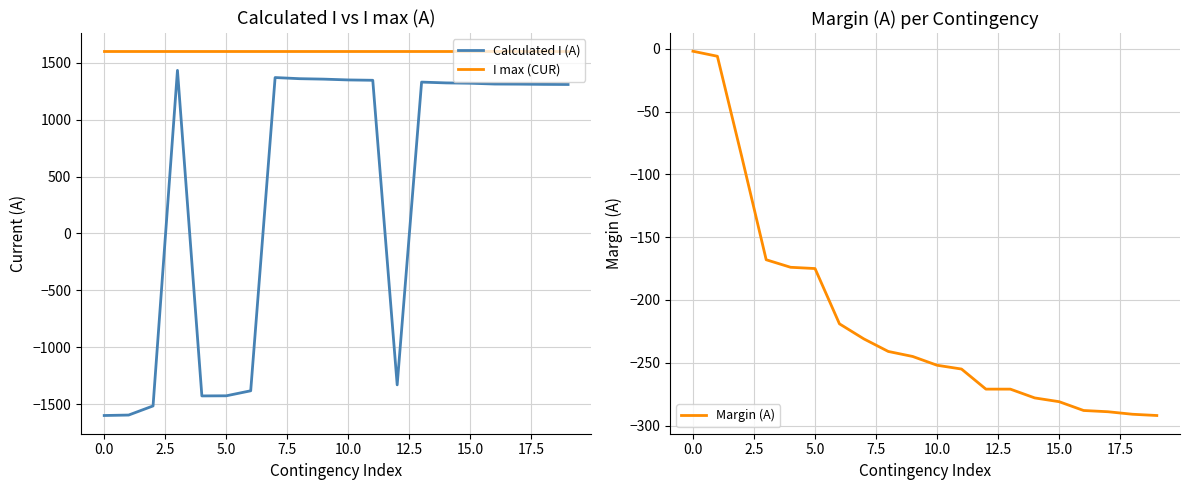

True or false: I max (CUR) and Calculated I (A) cross at least once.

False